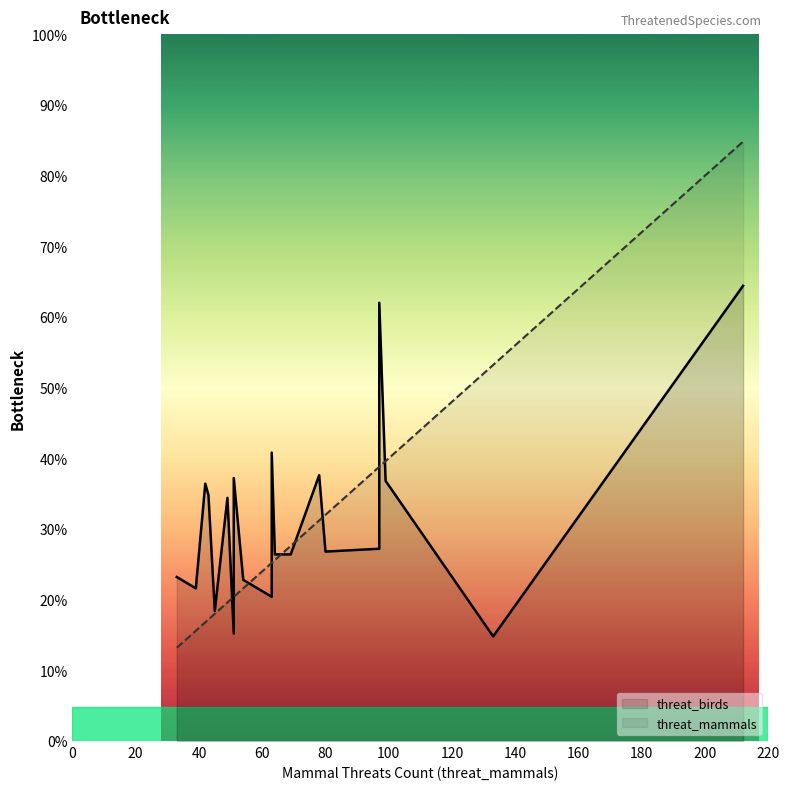

What is the average value of the threat_birds series?

78